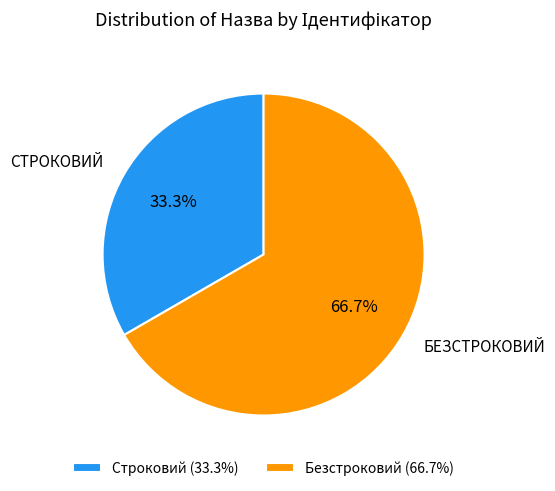

Which category has the smallest portion of the pie?

Строковий